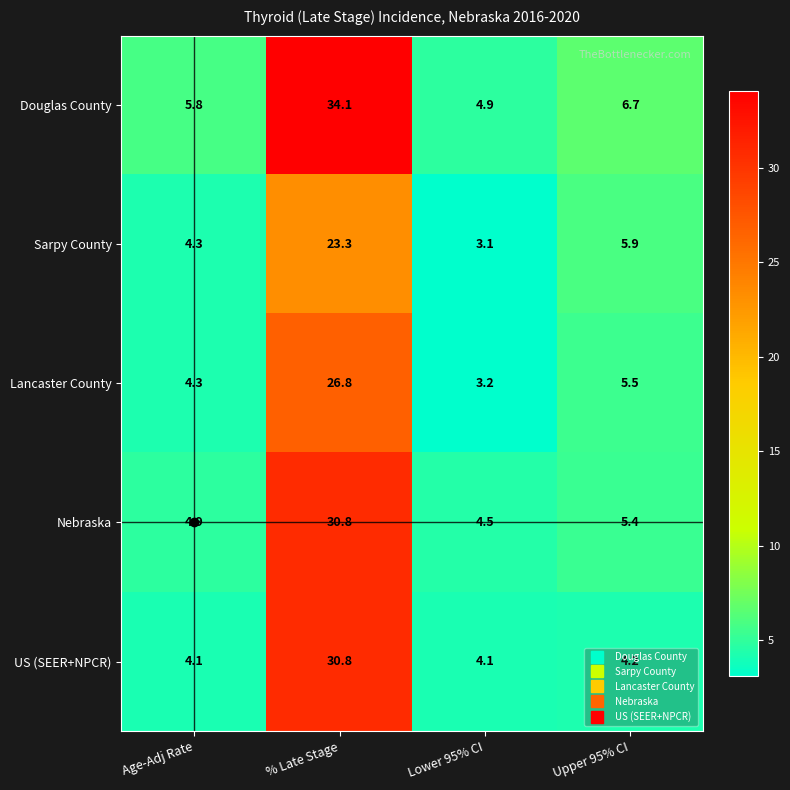

What is the smallest value displayed?

3.1